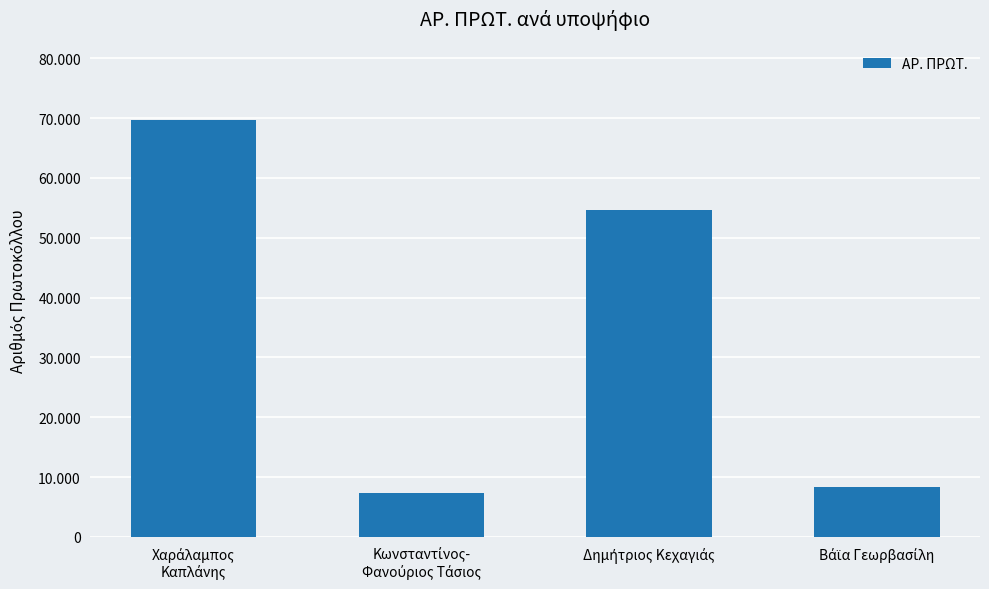

Are the bars horizontal?

No